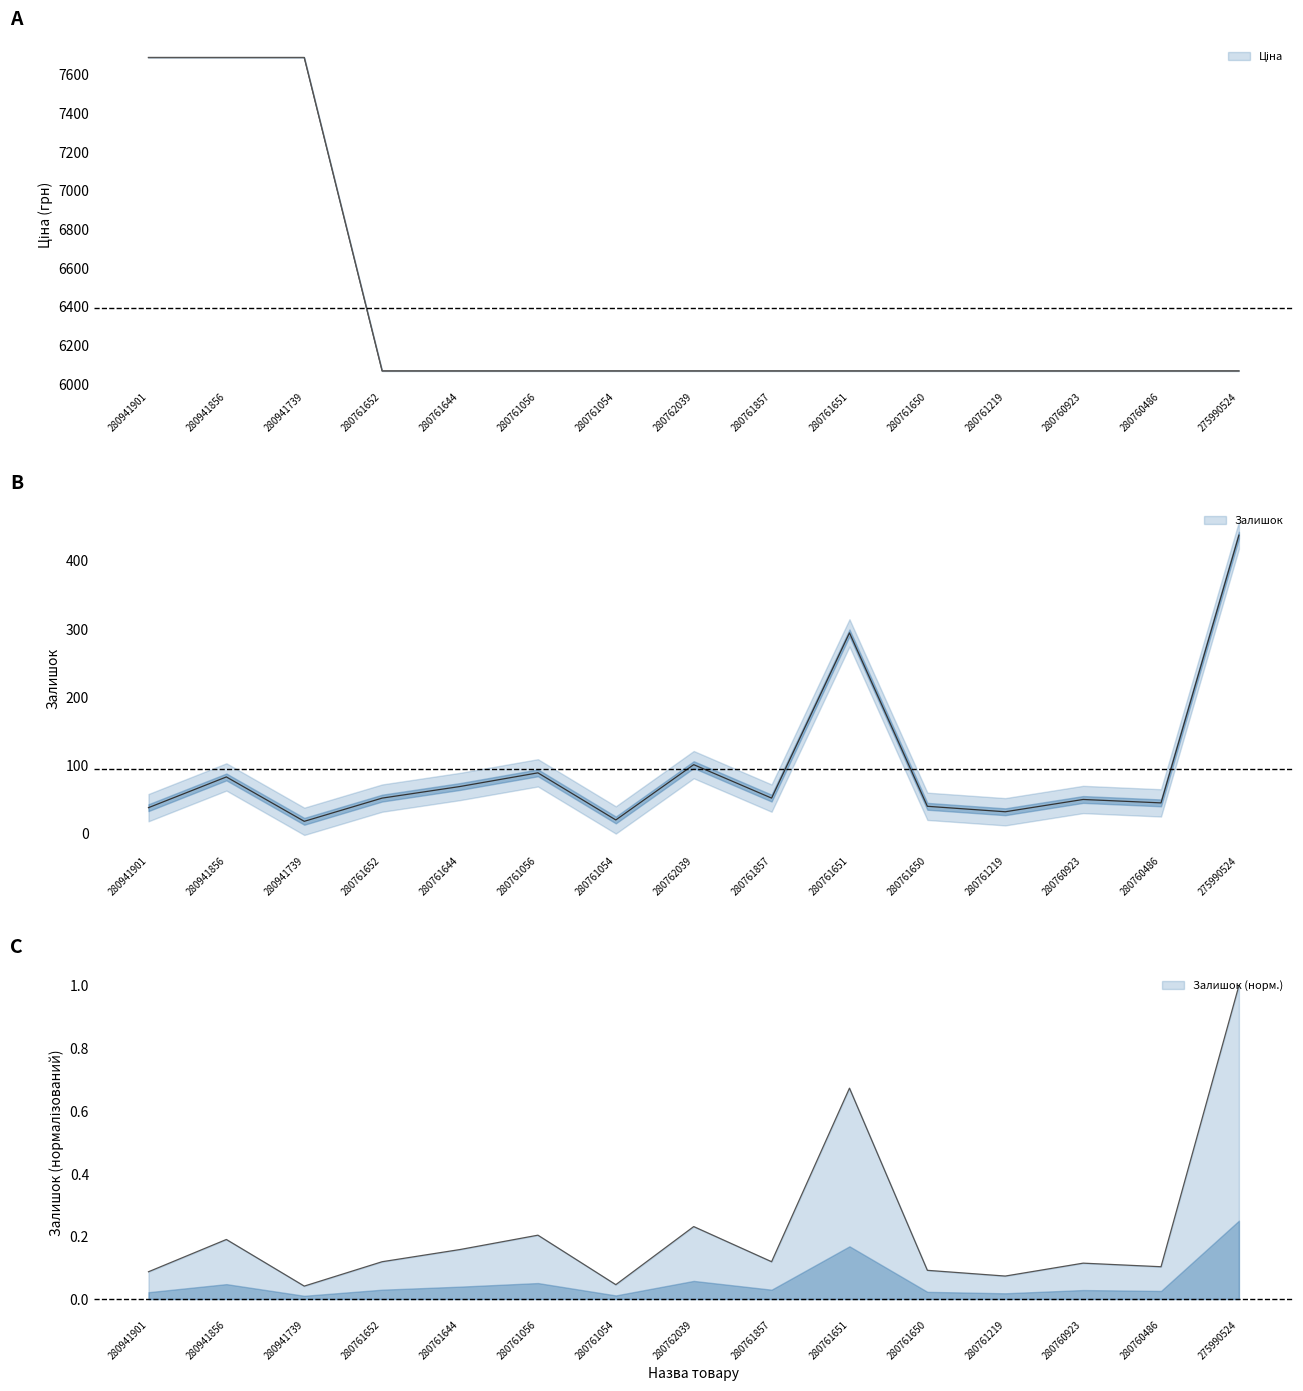

The value of Залишок at 280761219 is 55.4. True or false?

False